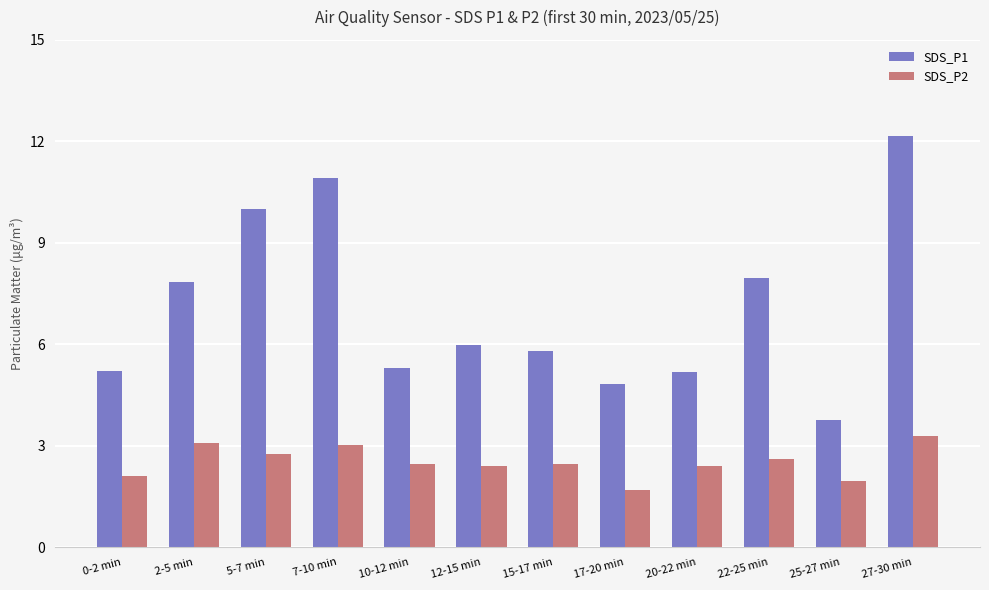

Read the SDS_P2 value at 20-22 min.

2.4